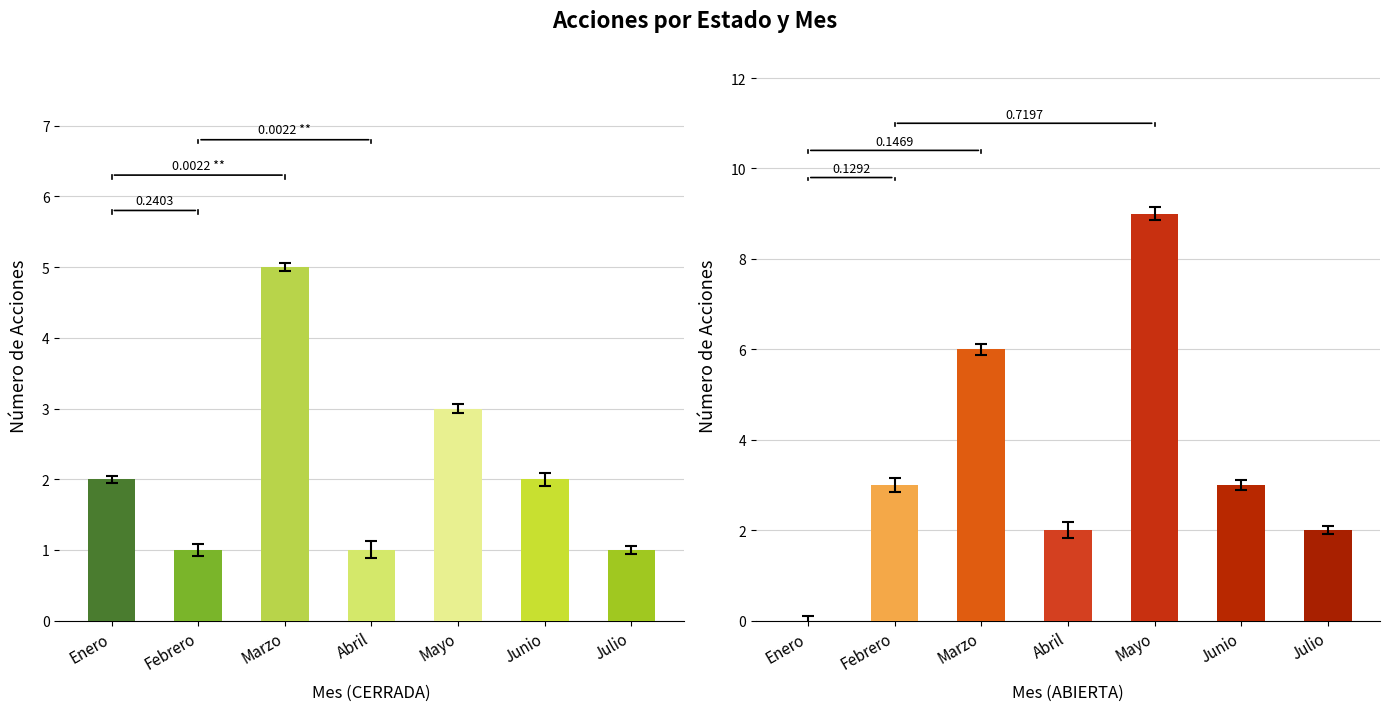

How many Abierta values are between 2 and 6?

5